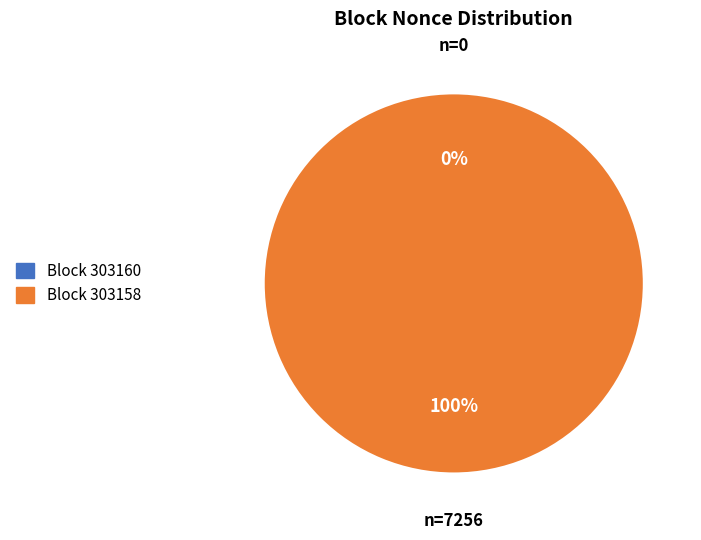

What percentage is the 303158 slice, to the nearest percent?

100%